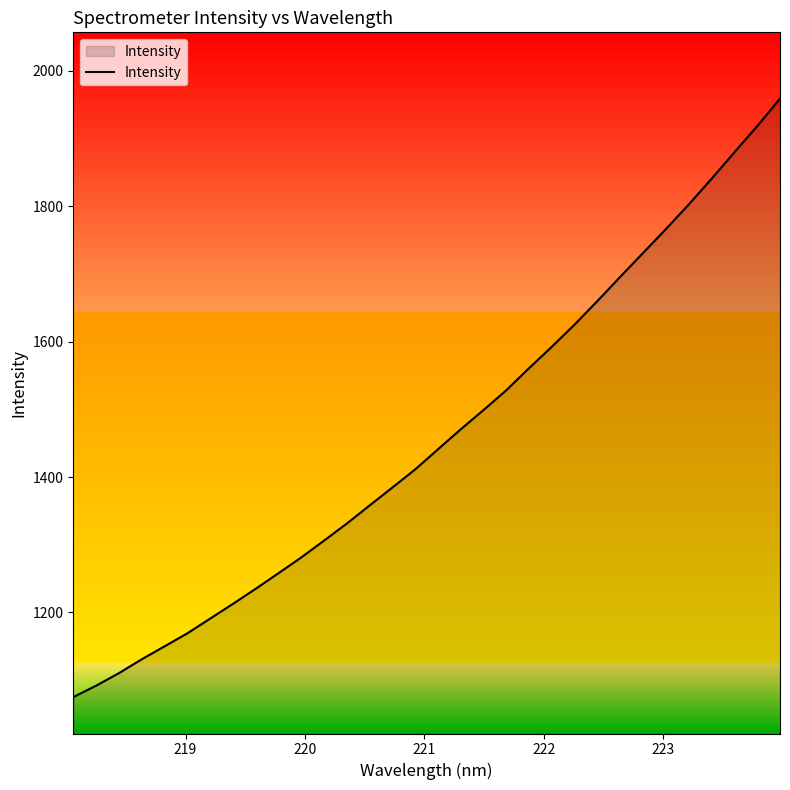

What is the difference between the maximum and minimum values?

884.2